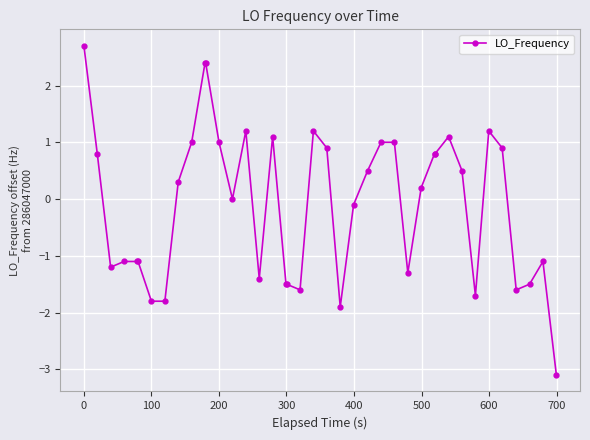

What is the difference between the maximum and minimum values?

5.8